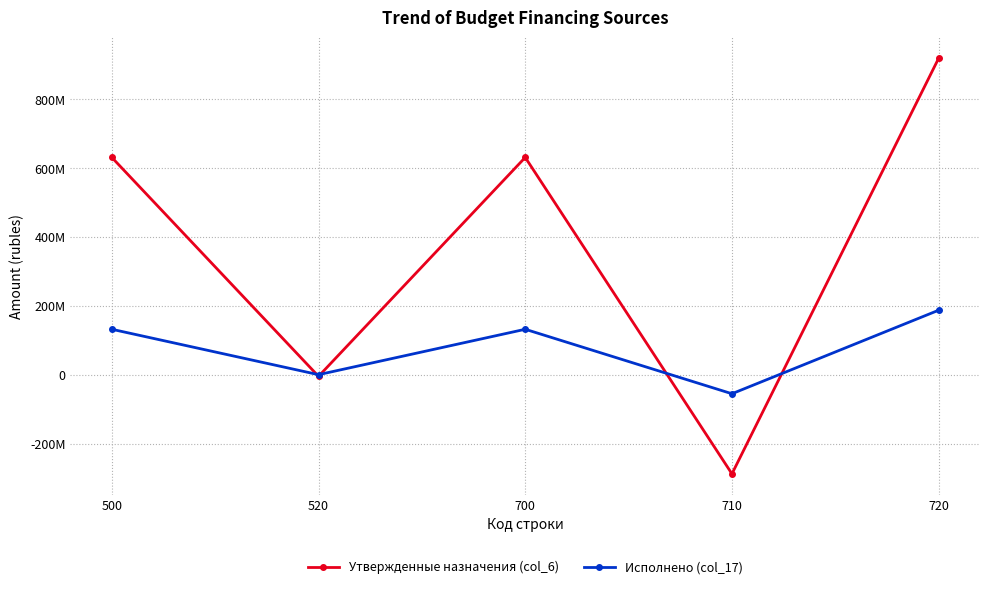

Does the chart have visible grid lines?

Yes